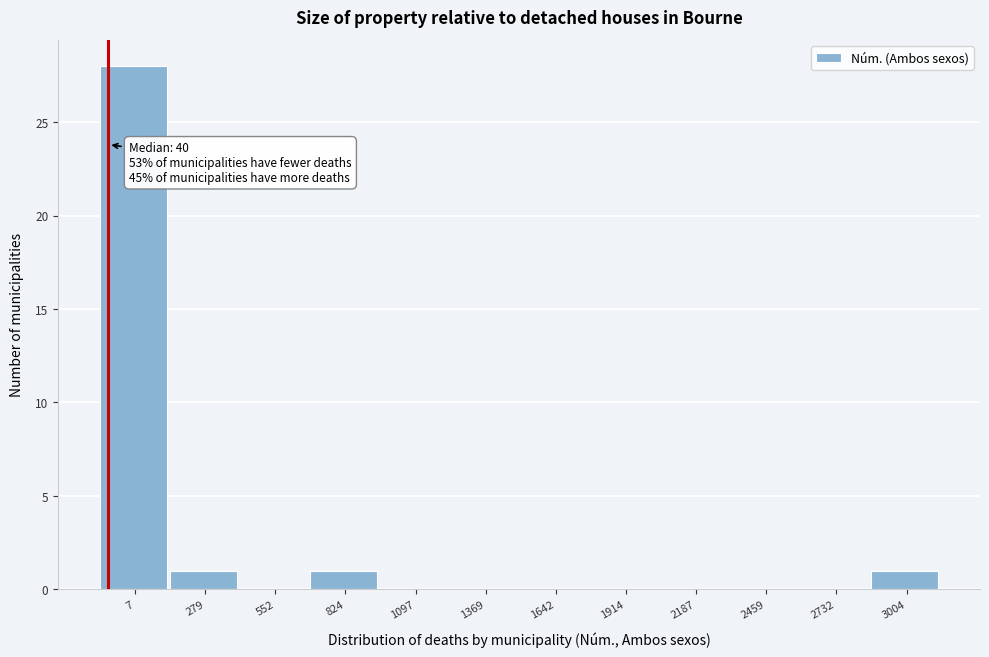

Reading left to right, extract all data points from this chart.

7=28	279=1	552=0	824=1	1097=0	1369=0	1642=0	1914=0	2187=0	2459=0	2732=0	3004=1